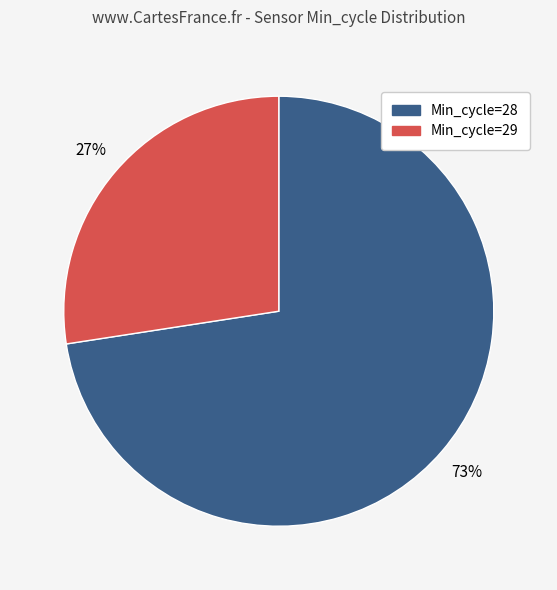

Is there a majority slice in this chart?

Yes